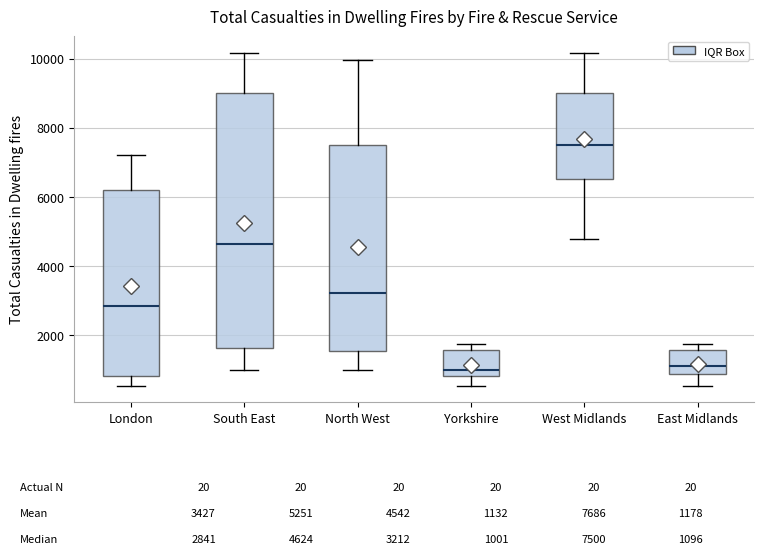

Comparing the boxes themselves (not the whiskers), which one is the tallest?

South East